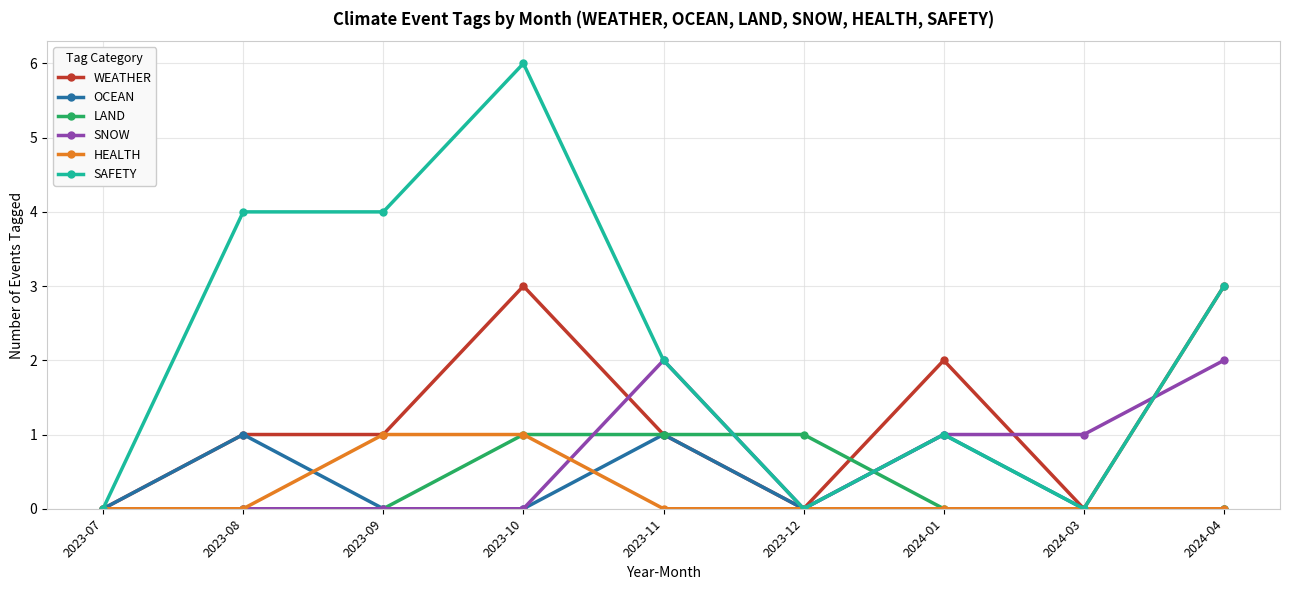

At which category does the chart reach its peak across all series?

2023-10